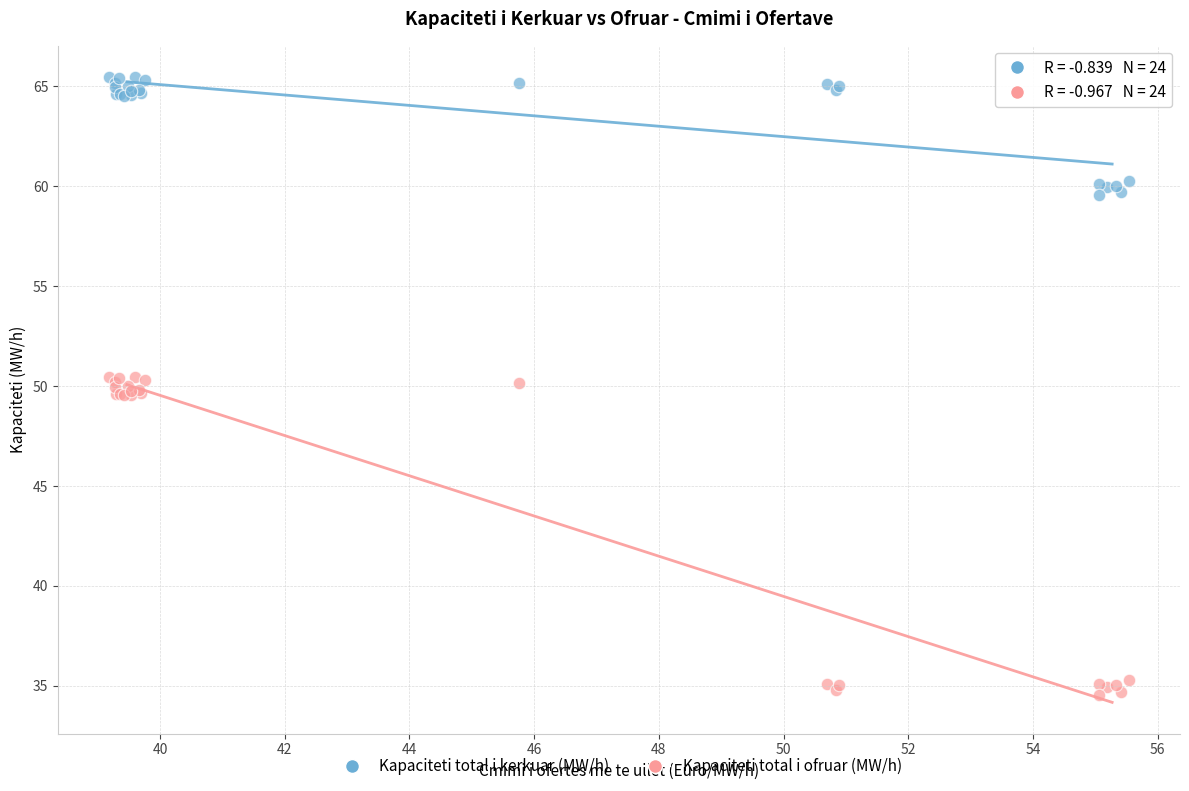

What is the X range (max minus min) for the scatter plot?

16.4